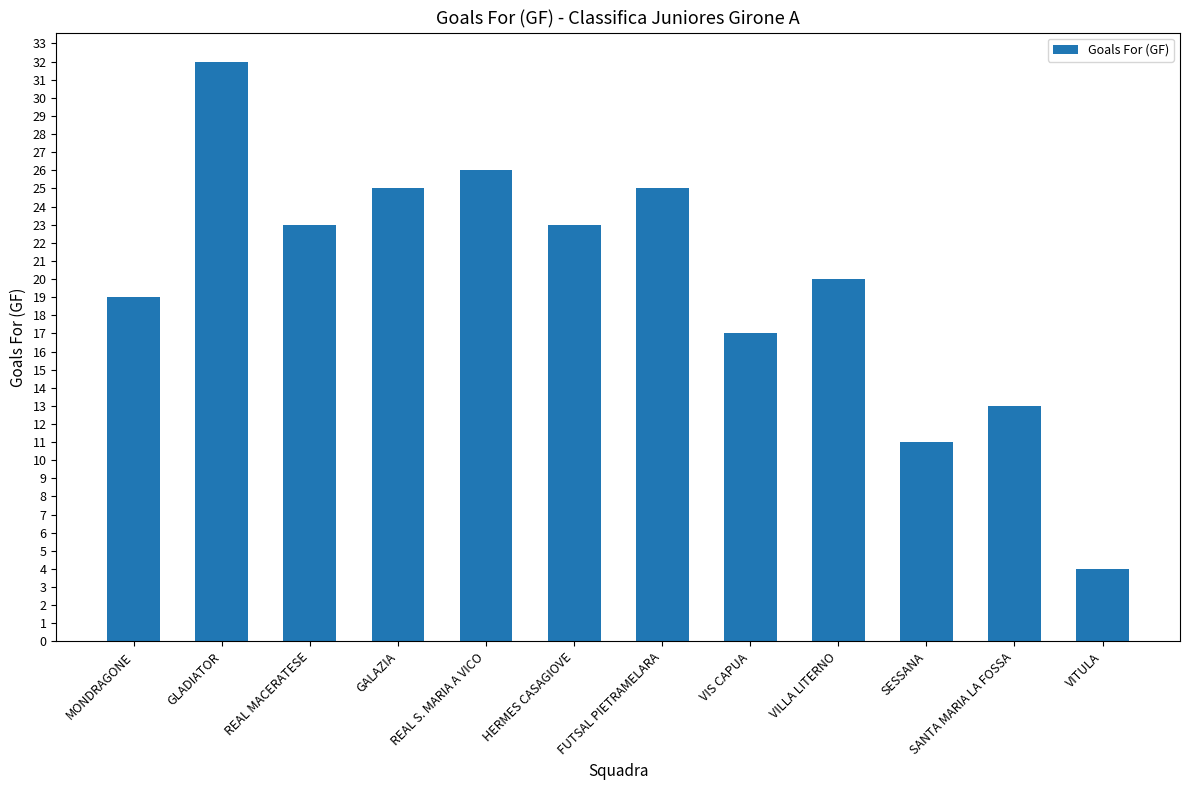

What is the value of the 8th bar from the left?

17